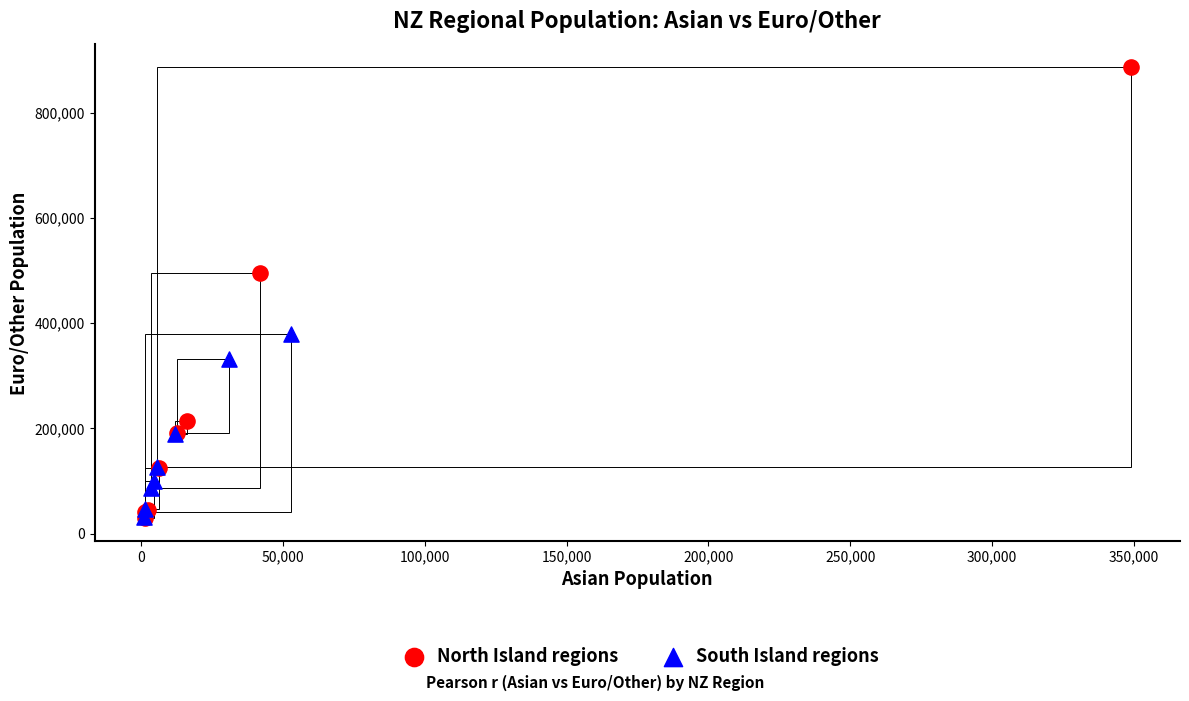

Which series has the largest Y range (max minus min)?

North Island regions